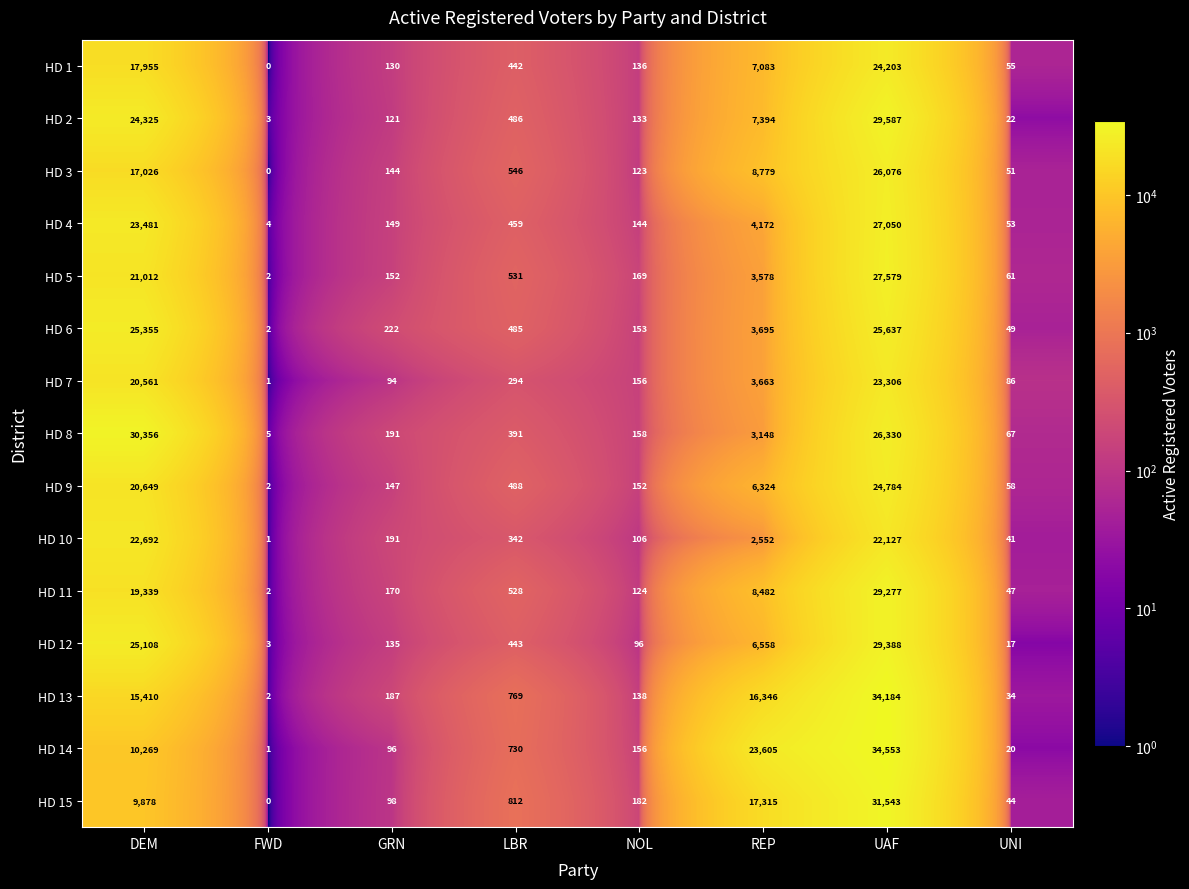

True or false: HD 9 has a value of 269 at NOL.

False